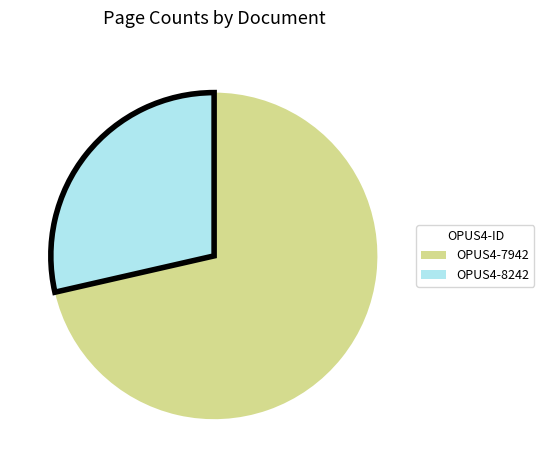

Is it true that OPUS4-7942 is 71% of the pie?

True